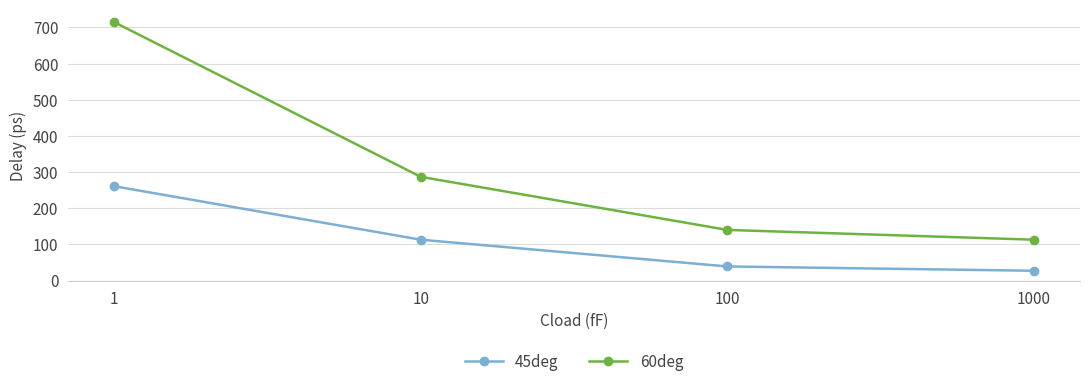

Reading left to right, what are all the values shown in this chart?

45deg: 1=261	10=113	100=39	1000=27
60deg: 1=715	10=287	100=140	1000=113